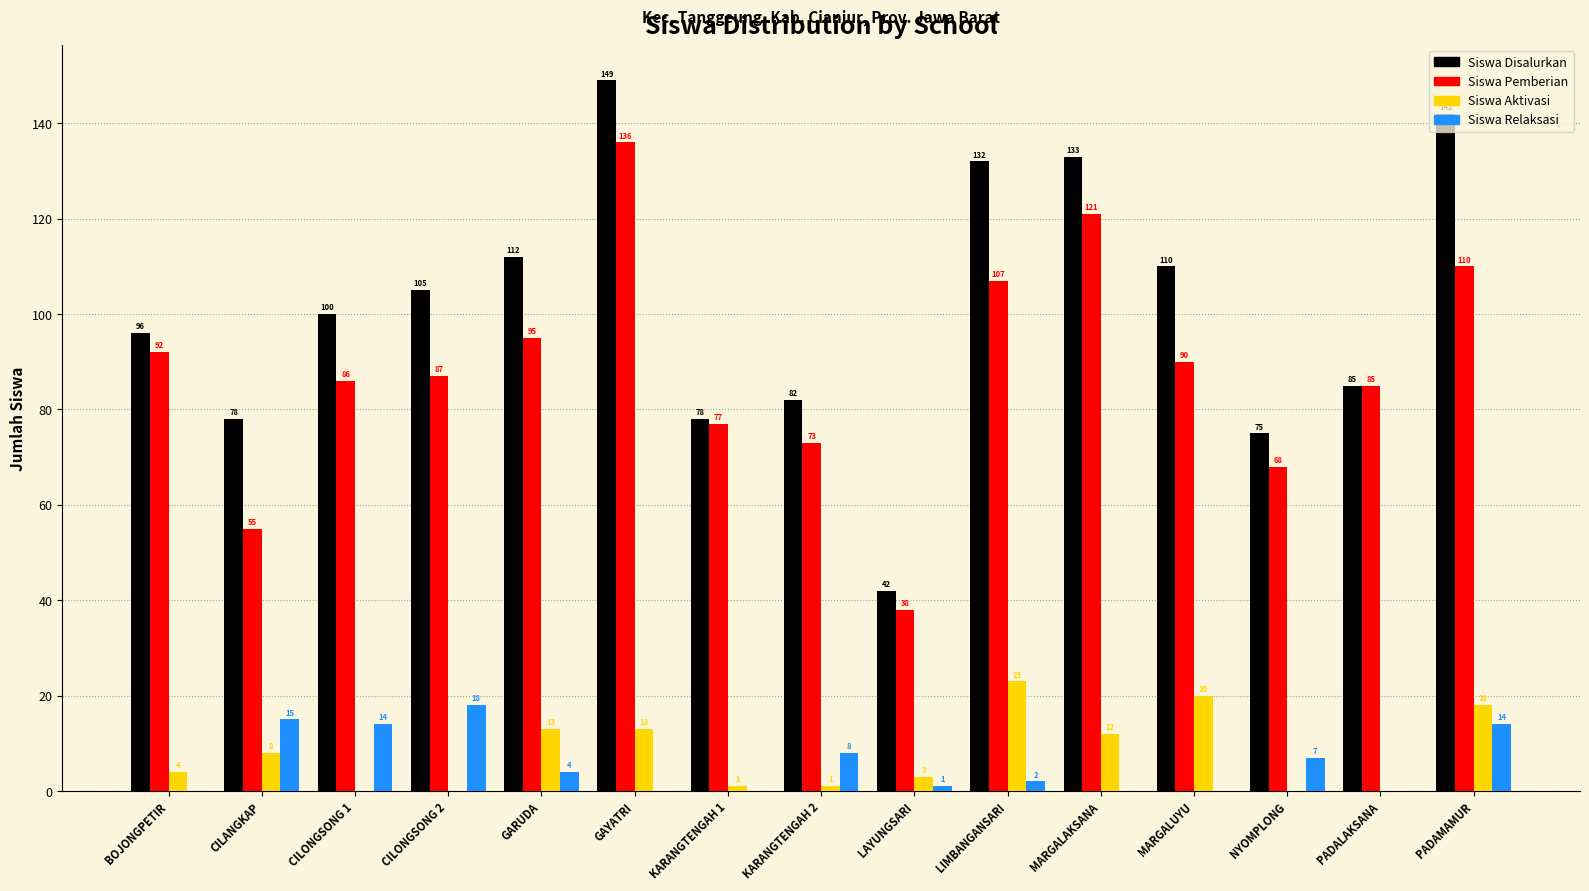

Reading right to left, what are all the values shown in this chart?

Siswa Disalurkan: PADAMAMUR=142	PADALAKSANA=85	NYOMPLONG=75	MARGALUYU=110	MARGALAKSANA=133	LIMBANGANSARI=132	LAYUNGSARI=42	KARANGTENGAH 2=82	KARANGTENGAH 1=78	GAYATRI=149	GARUDA=112	CILONGSONG 2=105	CILONGSONG 1=100	CILANGKAP=78	BOJONGPETIR=96
Siswa Pemberian: PADAMAMUR=110	PADALAKSANA=85	NYOMPLONG=68	MARGALUYU=90	MARGALAKSANA=121	LIMBANGANSARI=107	LAYUNGSARI=38	KARANGTENGAH 2=73	KARANGTENGAH 1=77	GAYATRI=136	GARUDA=95	CILONGSONG 2=87	CILONGSONG 1=86	CILANGKAP=55	BOJONGPETIR=92
Siswa Aktivasi: PADAMAMUR=18	PADALAKSANA=0	NYOMPLONG=0	MARGALUYU=20	MARGALAKSANA=12	LIMBANGANSARI=23	LAYUNGSARI=3	KARANGTENGAH 2=1	KARANGTENGAH 1=1	GAYATRI=13	GARUDA=13	CILONGSONG 2=0	CILONGSONG 1=0	CILANGKAP=8	BOJONGPETIR=4
Siswa Relaksasi: PADAMAMUR=14	PADALAKSANA=0	NYOMPLONG=7	MARGALUYU=0	MARGALAKSANA=0	LIMBANGANSARI=2	LAYUNGSARI=1	KARANGTENGAH 2=8	KARANGTENGAH 1=0	GAYATRI=0	GARUDA=4	CILONGSONG 2=18	CILONGSONG 1=14	CILANGKAP=15	BOJONGPETIR=0